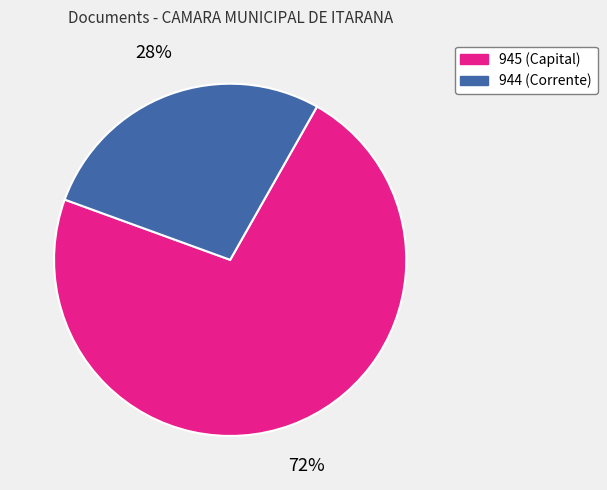

Is it true that 944 is 28% of the pie?

True